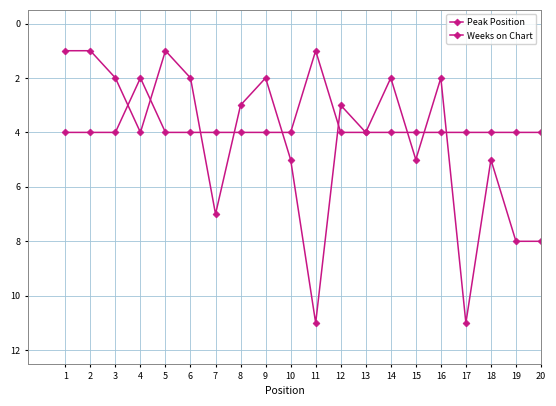

Does the chart have visible grid lines?

Yes